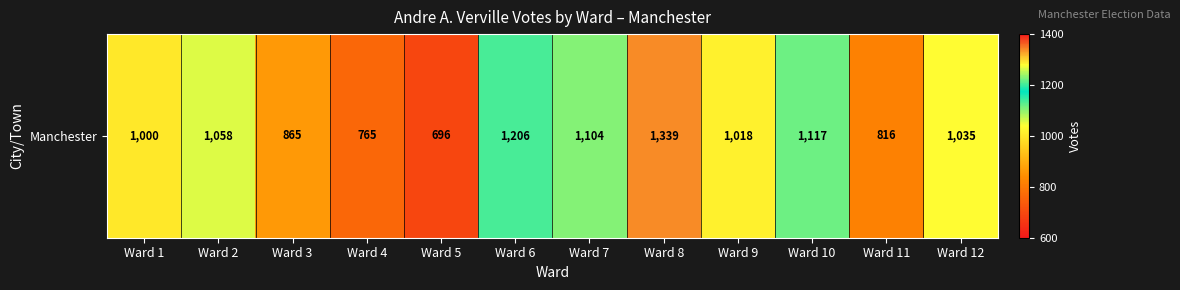

Count the number of data series in this chart.

1